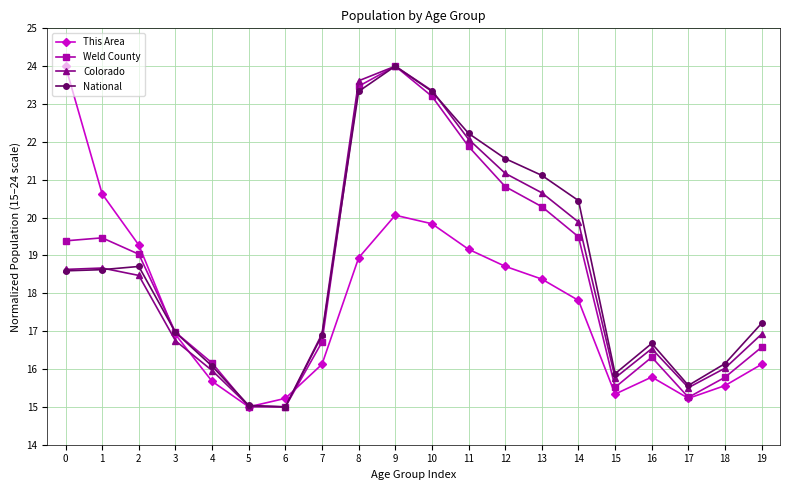

At which category does This Area reach its first local valley?

5